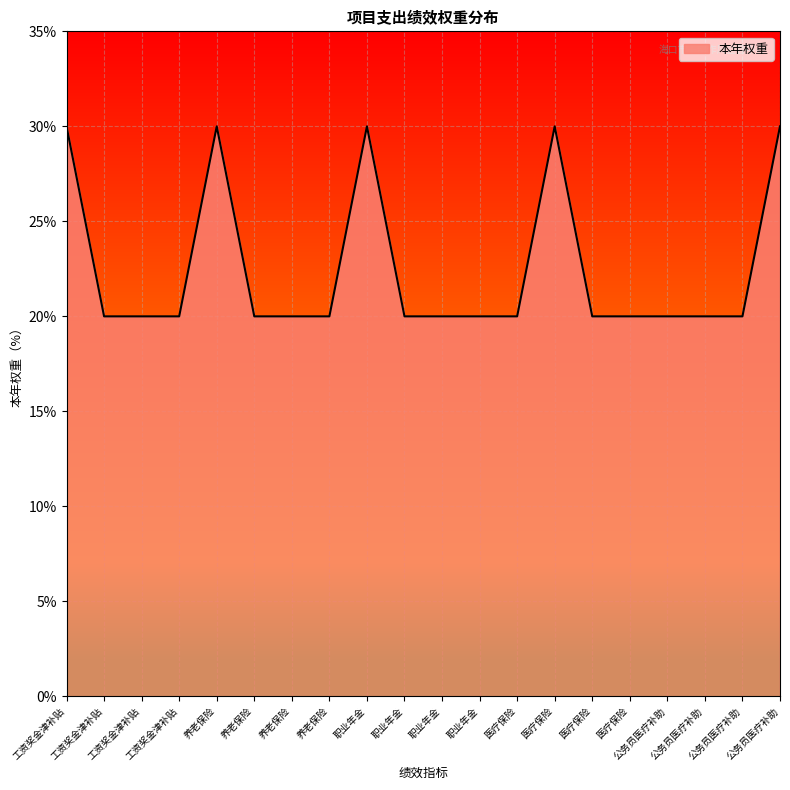

How many lines are shown in the chart?

1